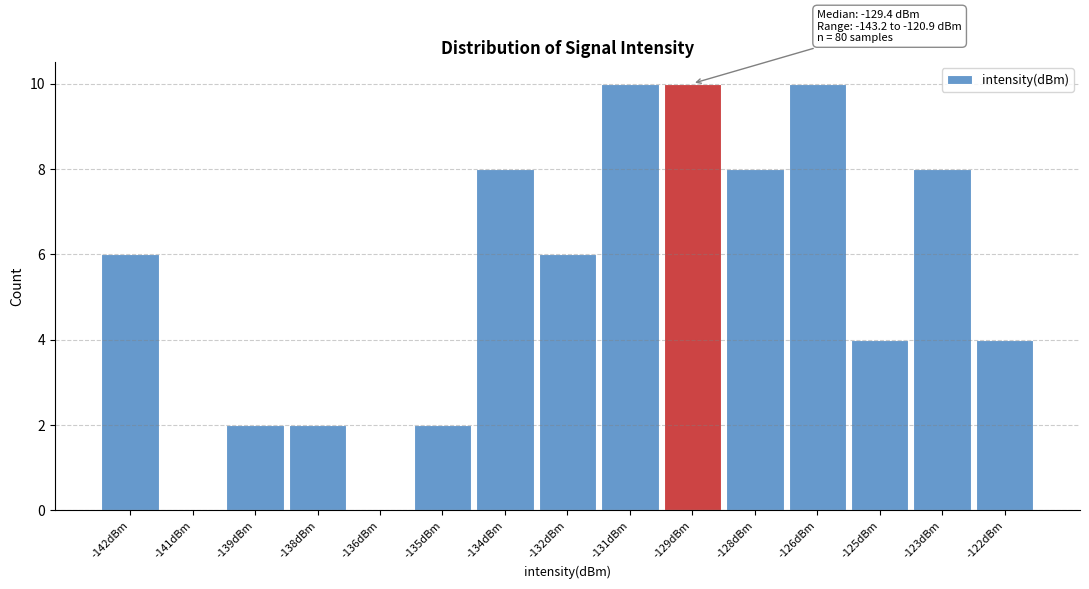

Reading right to left, transcribe all the data shown in this chart.

-122dBm=4	-123dBm=8	-125dBm=4	-126dBm=10	-128dBm=8	-129dBm=10	-131dBm=10	-132dBm=6	-134dBm=8	-135dBm=2	-136dBm=0	-138dBm=2	-139dBm=2	-141dBm=0	-142dBm=6